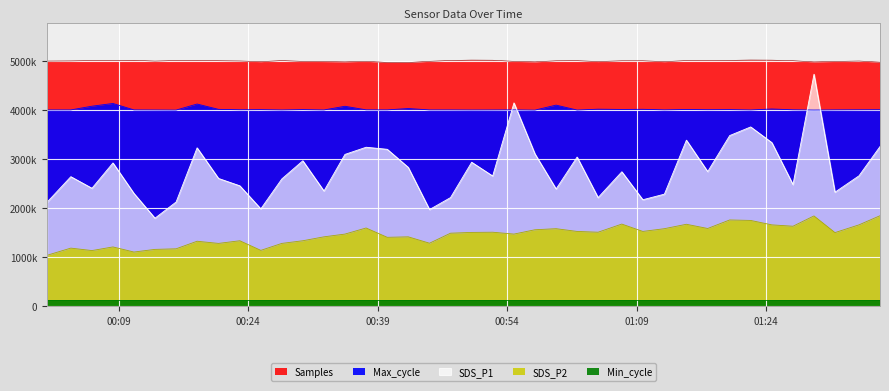

At which label does Samples first exceed 5007658?

00:39